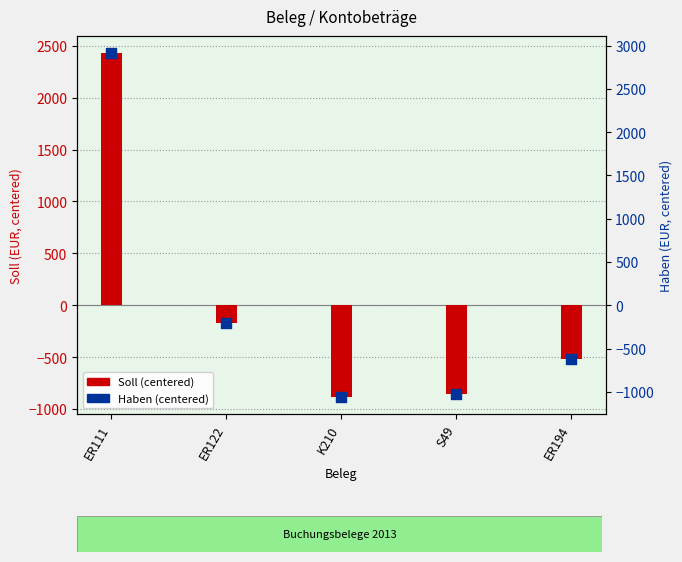

Which series has the largest Y range (max minus min)?

Haben (centered)